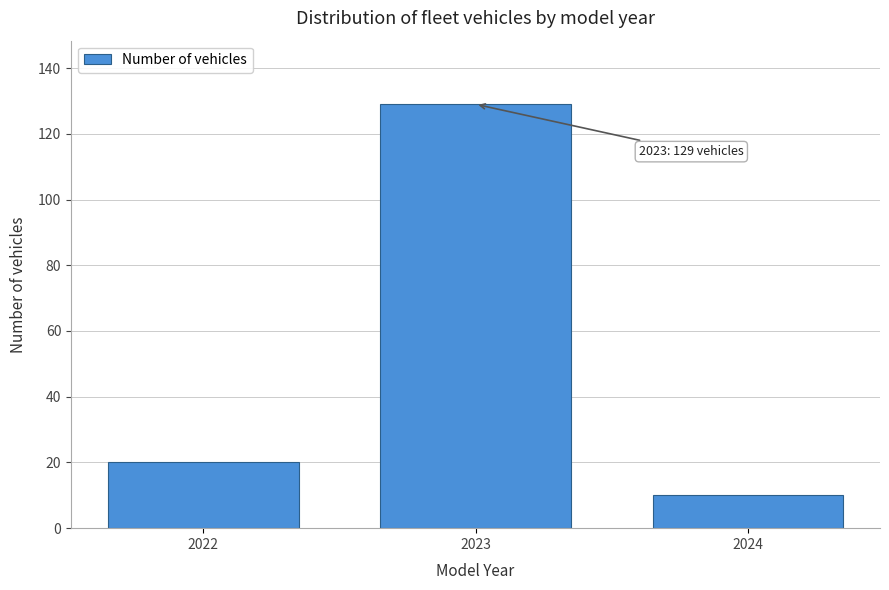

Reading left to right, transcribe all the data shown in this chart.

2022=20	2023=129	2024=10